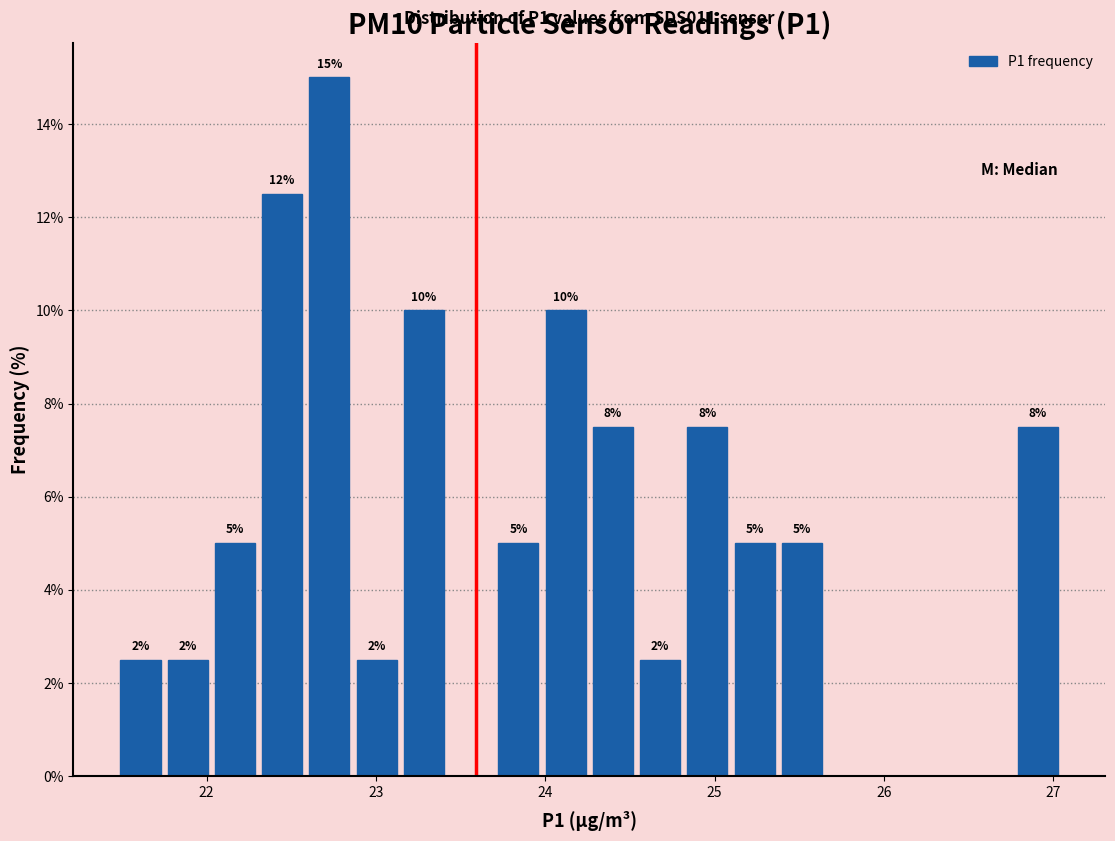

Read against the x-axis, roughly where is the centre of the tallest bar?

22.7